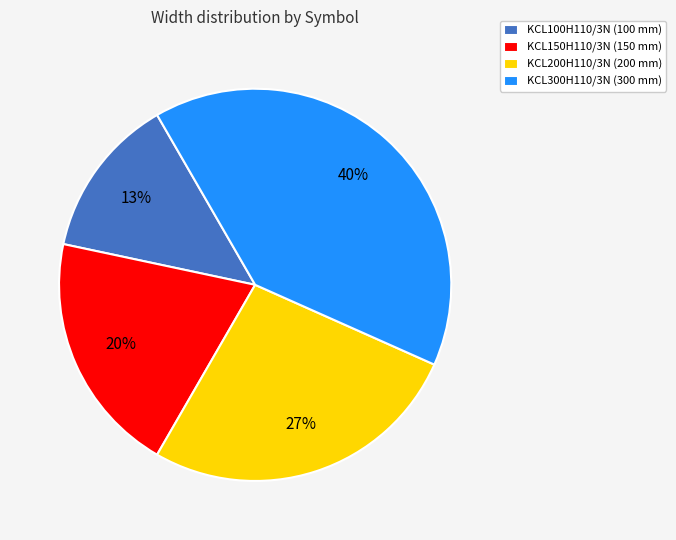

Which has a higher value, KCL150H110/3N or KCL100H110/3N?

KCL150H110/3N